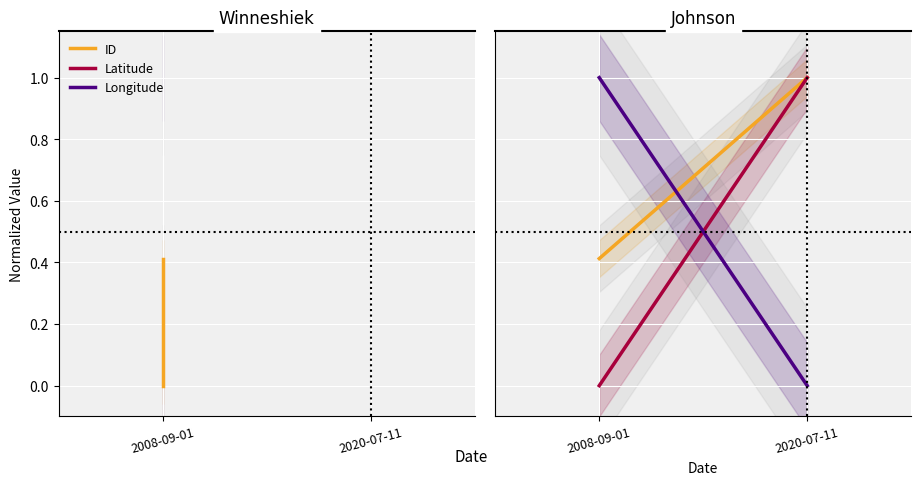

The value of Latitude at 2020-07-11 is 1.6. True or false?

False